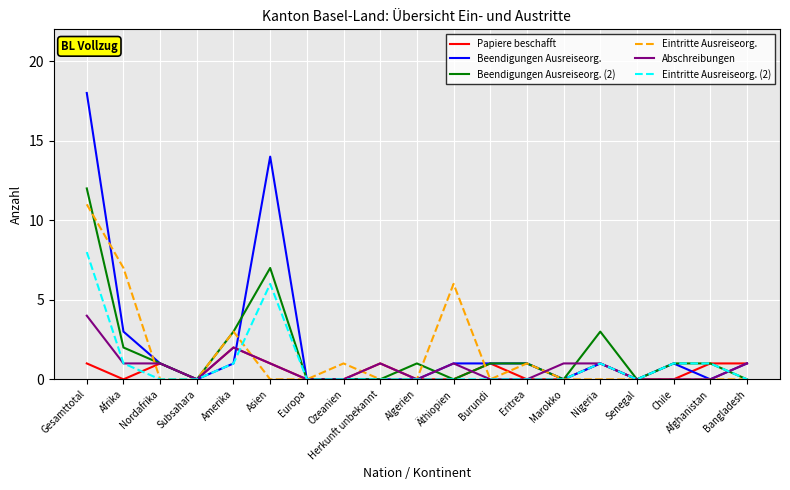

What is the sum of all Eintritte Ausreiseorg. (2) values?

19